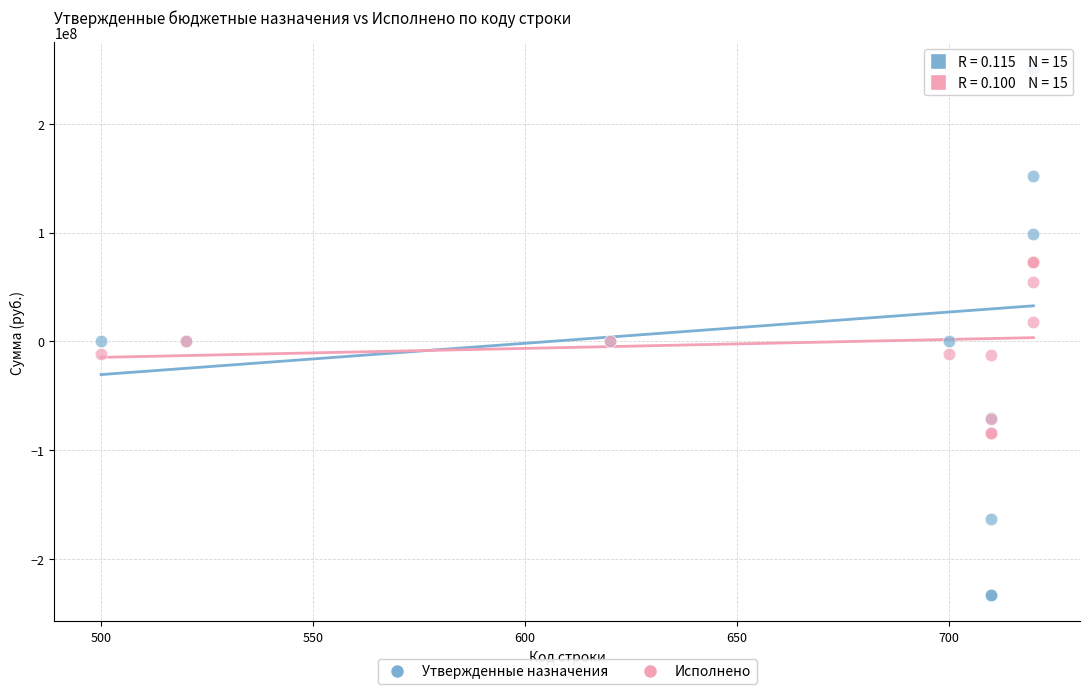

Which series contains the lowest Y value?

Утвержденные назначения